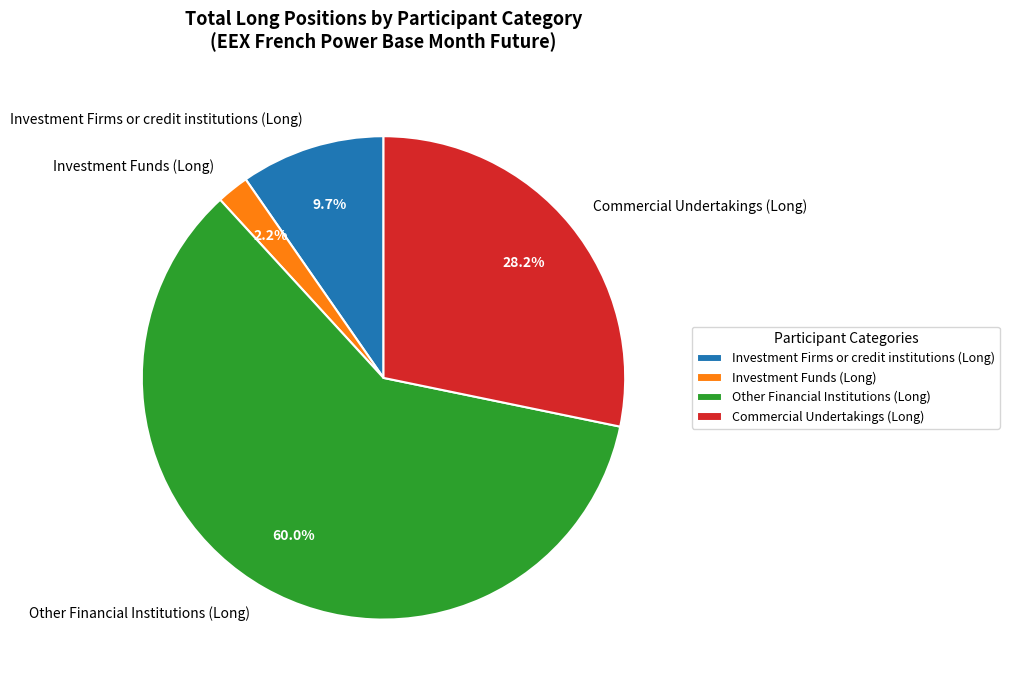

Count the number of slices in the pie.

4